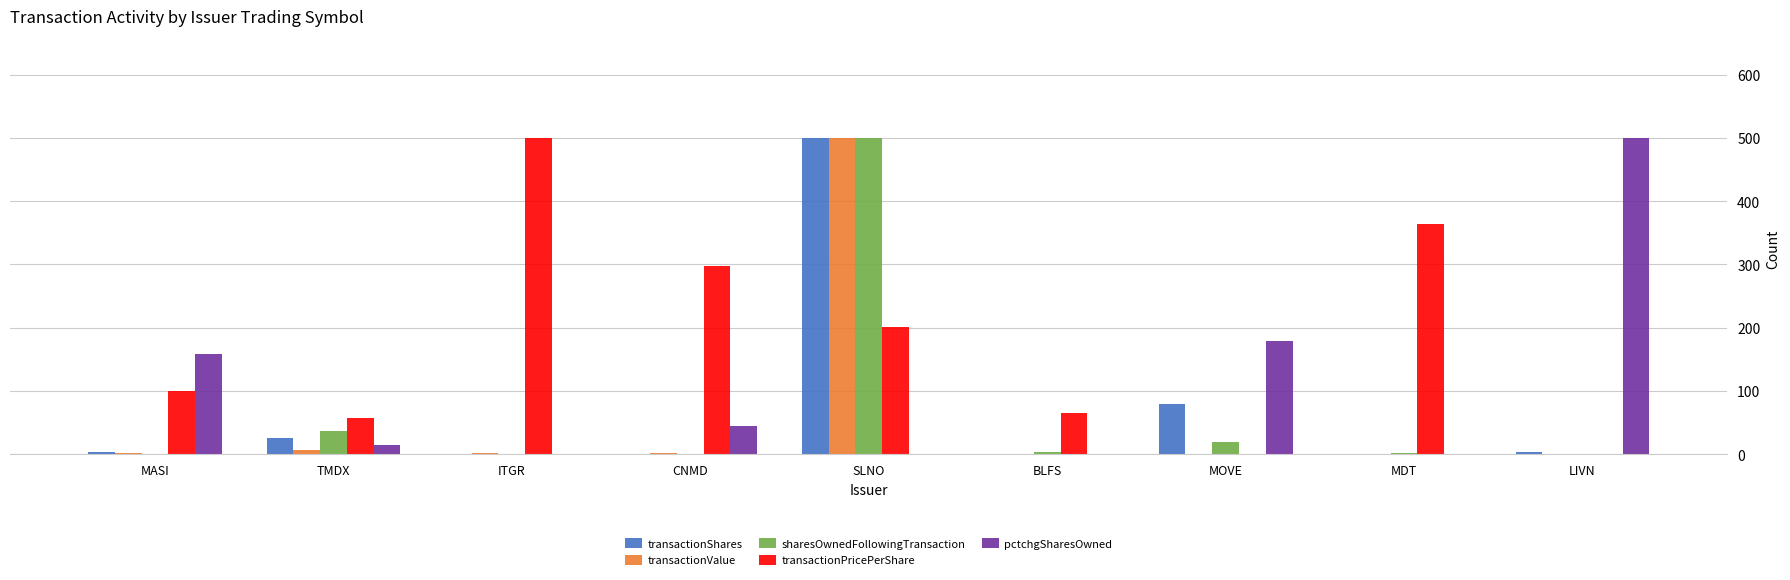

The pctchgSharesOwned series shows 0.0 at SLNO. True or false?

True